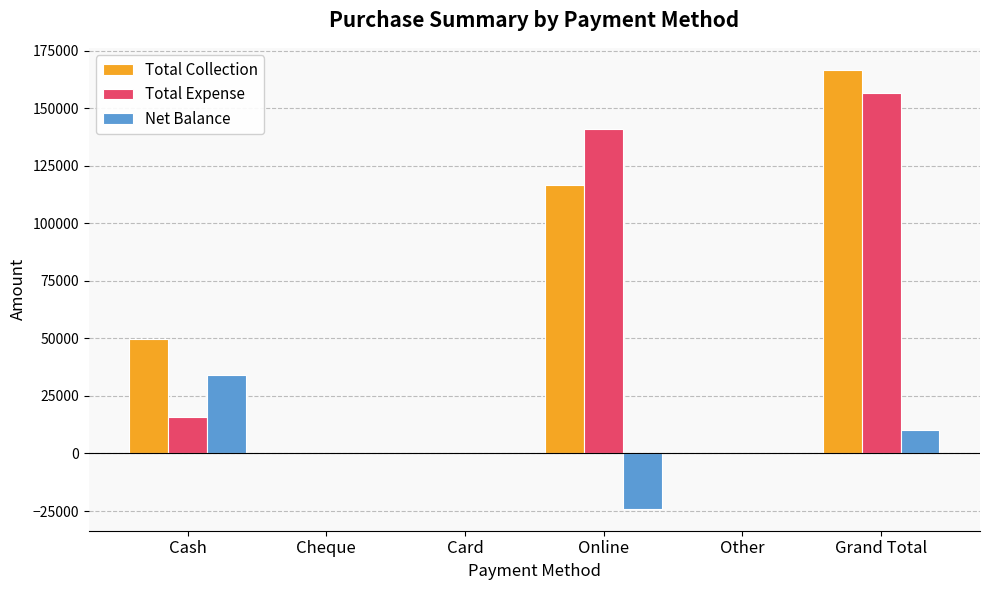

Does the chart contain stacked bars?

No